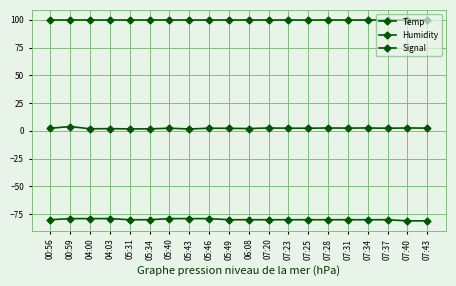

How many series are shown in this chart?

3